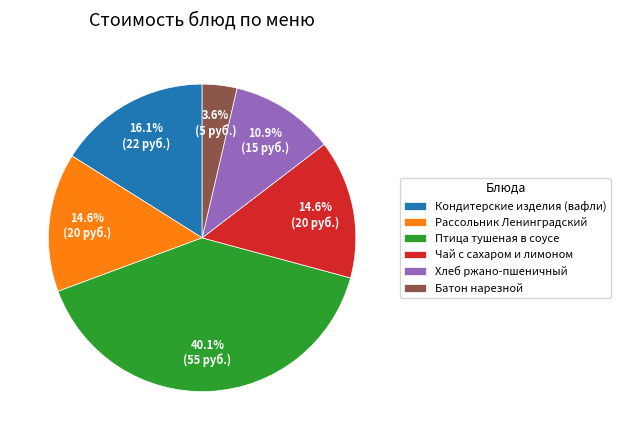

To the nearest percent, what is the difference between the Птица тушеная в соусе and Чай с сахаром и лимоном slice percentages?

26%